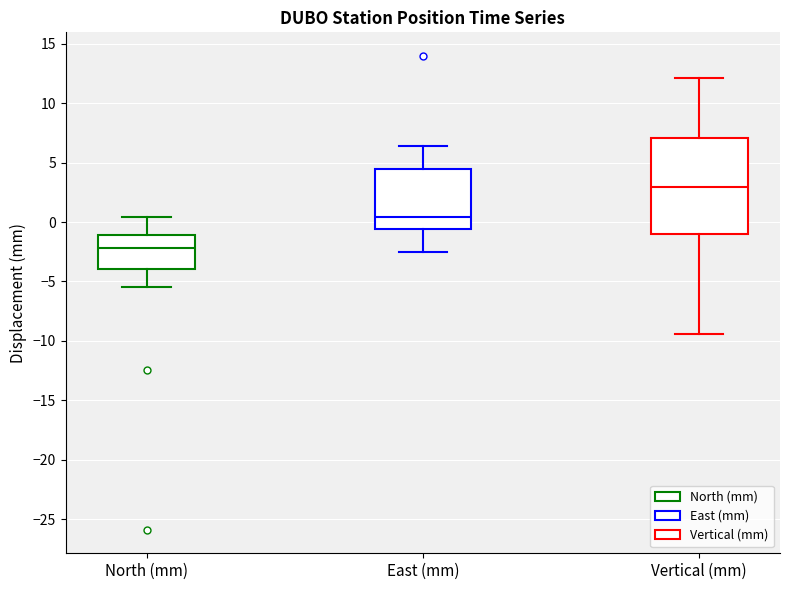

Reading left to right, transcribe this box plot: for each box, give where its median line is, the range the box spans, and where its two whiskers end, as read against the y-axis. The values are not printed on the chart, so give them approximately, as read against the axis.

North (mm): median -2.0, box -4.0 to -1.0, whiskers -5.5 to 0.5
East (mm): median 0.5, box -0.5 to 4.5, whiskers -2.5 to 6.5
Vertical (mm): median 3.0, box -1.0 to 7.0, whiskers -9.5 to 12.0